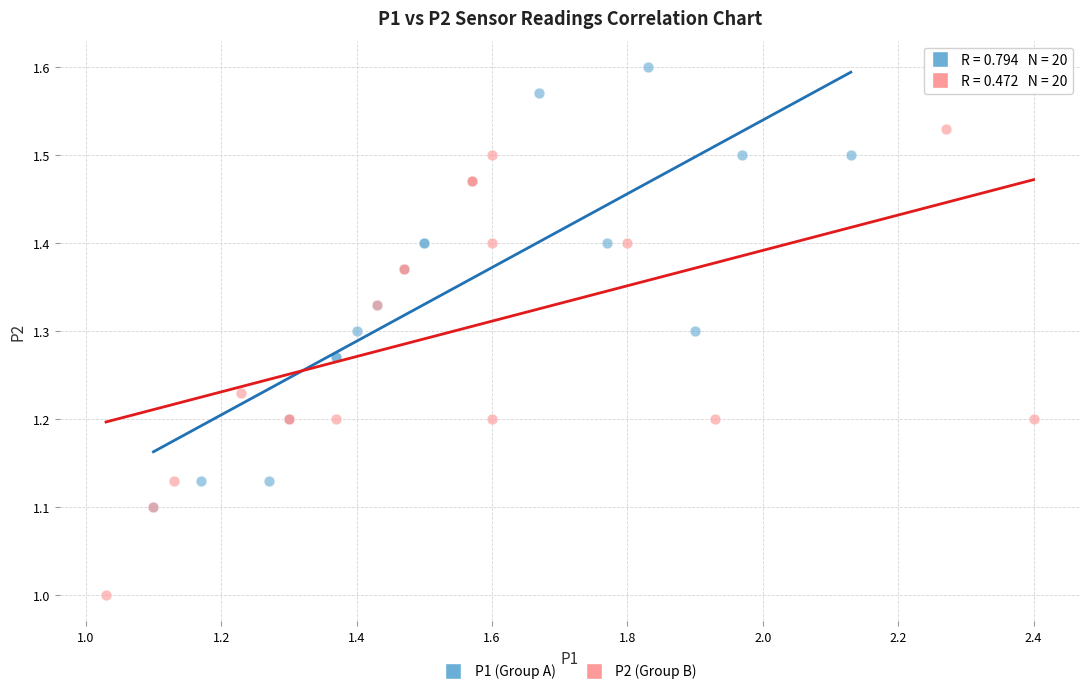

Which series has the widest spread of Y values?

P2 (Group B)